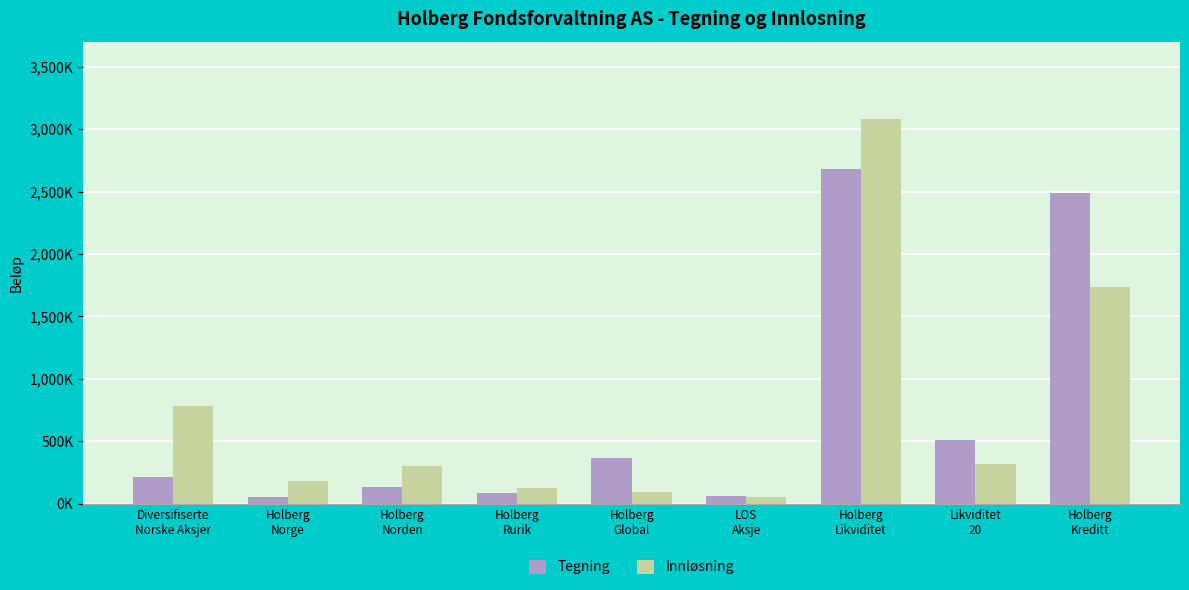

What is the difference between the highest and lowest values at Holberg
Rurik?

38082